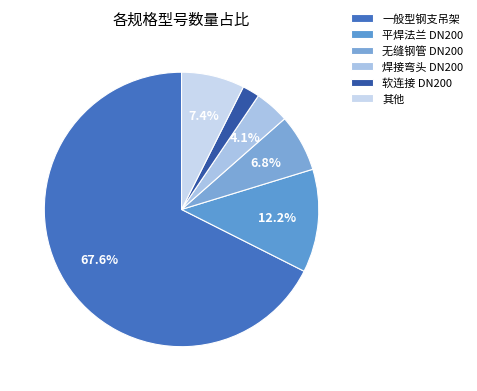

Which slice represents more than half of the pie?

一般型钢支吊架